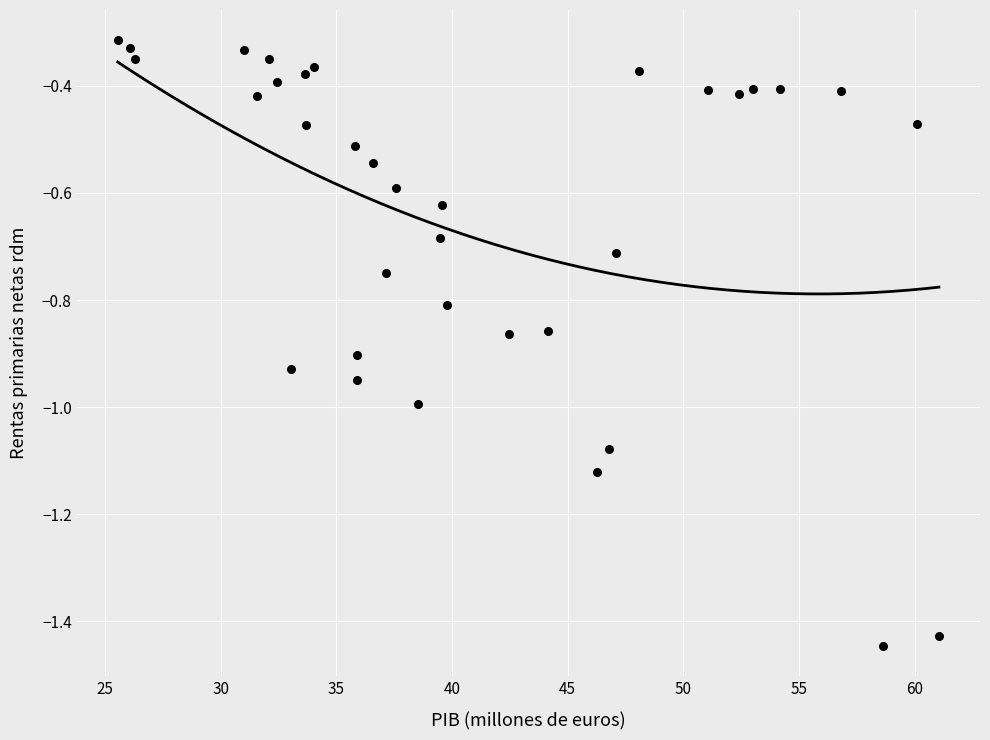

What is the range of X values (max minus min)?

35.5